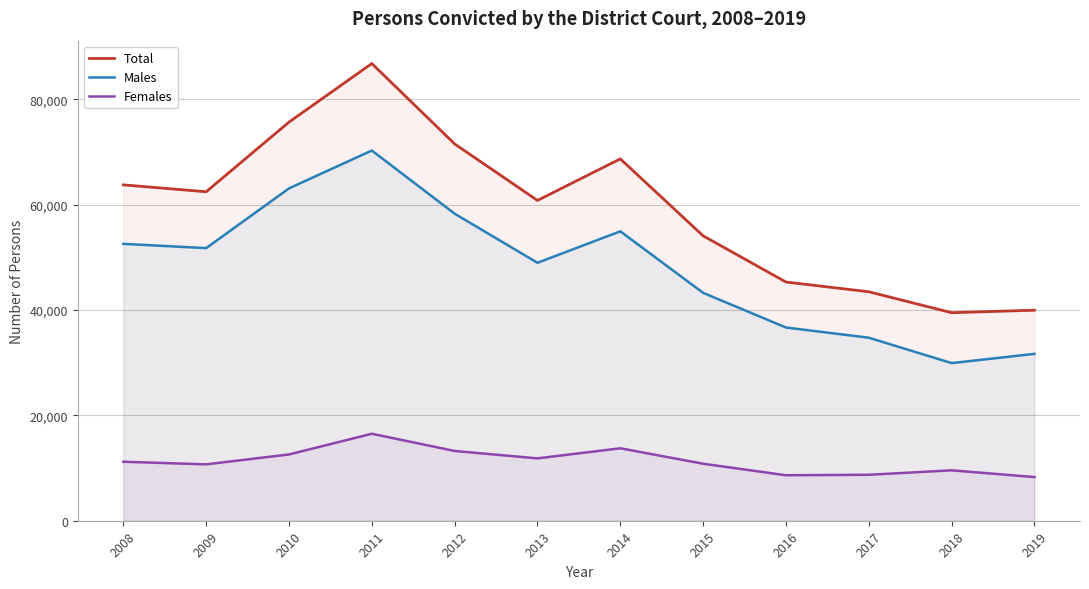

Where is the first local maximum for Total?

2011